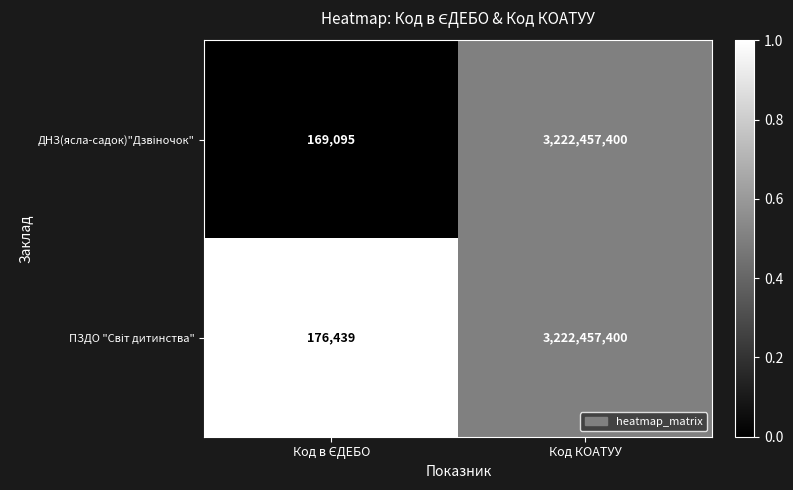

At which category is the sum across all series the highest?

Код КОАТУУ